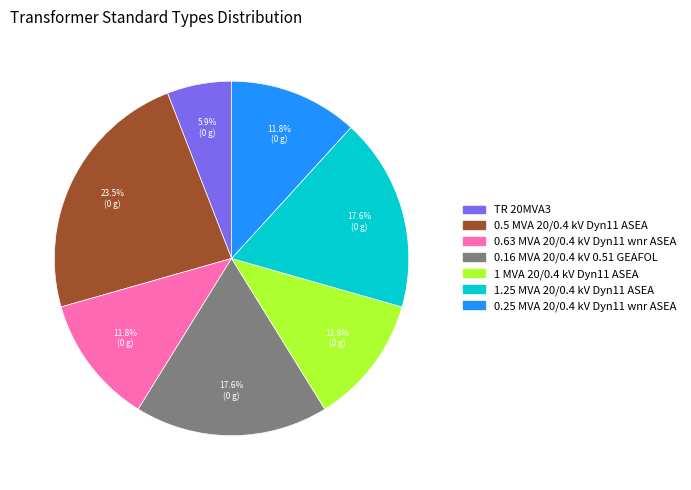

Is it true that TR 20MVA3 is 1% of the pie?

False